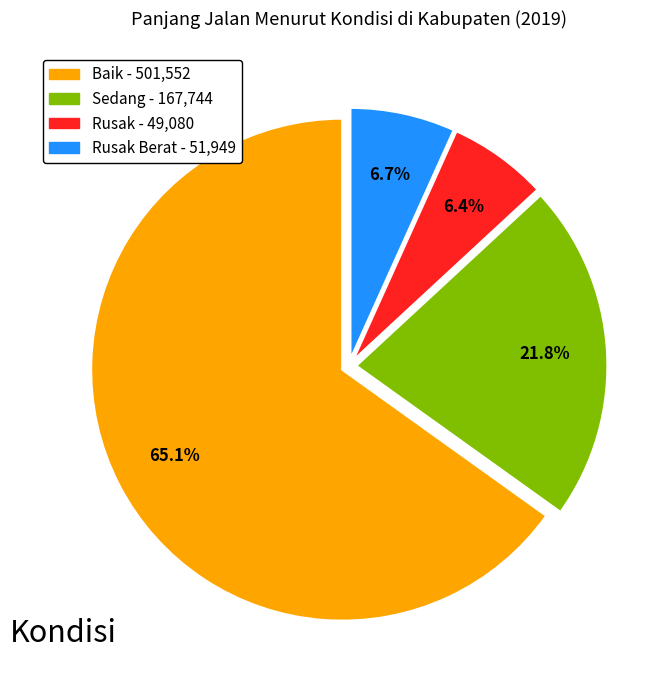

Does any single category account for the majority?

Yes